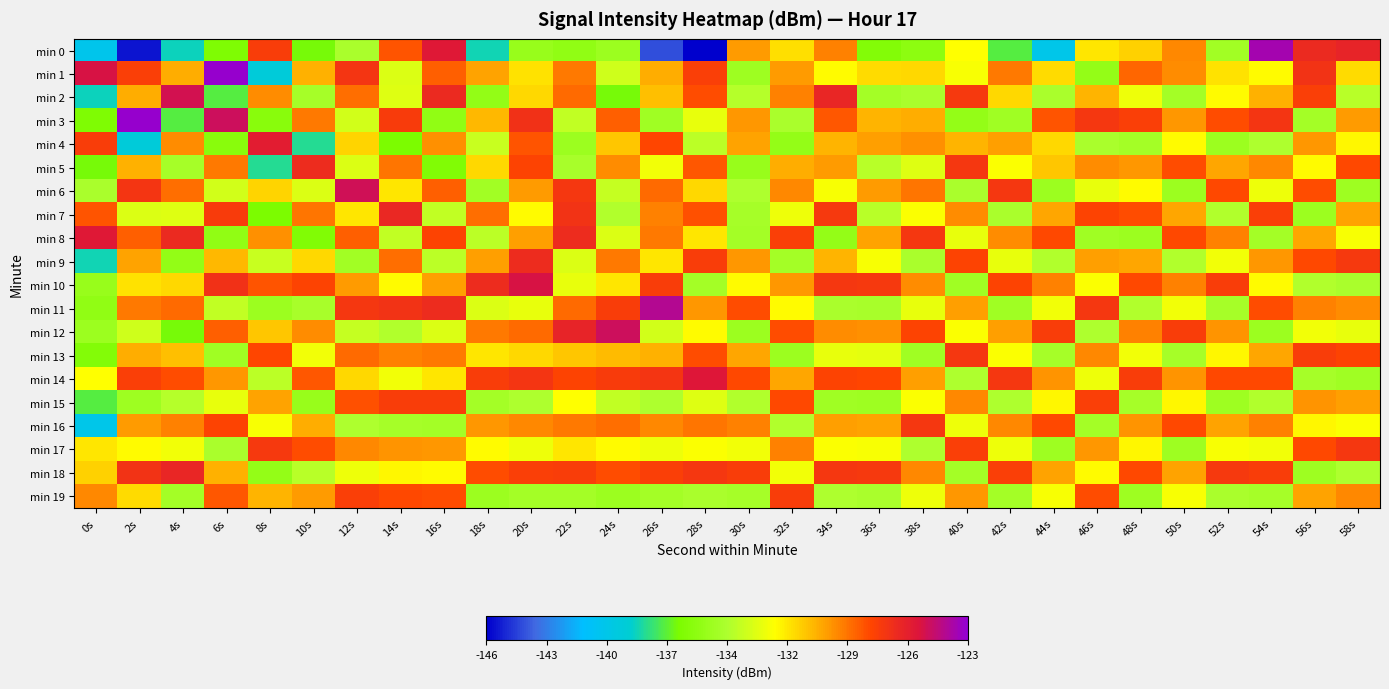

Reading right to left, extract all data points from this chart.

min 0: 58s=-126.1	56s=-126.4	54s=-123.6	52s=-135.0	50s=-129.2	48s=-131.0	46s=-131.6	44s=-140.3	42s=-137.5	40s=-132.2	38s=-136.0	36s=-136.4	34s=-129.1	32s=-131.4	30s=-129.7	28s=-145.9	26s=-144.3	24s=-135.3	22s=-135.8	20s=-135.4	18s=-138.7	16s=-125.6	14s=-128.0	12s=-134.6	10s=-136.9	8s=-127.3	6s=-136.6	4s=-138.8	2s=-145.5	0s=-140.4
min 1: 58s=-131.3	56s=-126.8	54s=-132.1	52s=-131.5	50s=-129.3	48s=-128.4	46s=-135.6	44s=-131.3	42s=-128.9	40s=-132.4	38s=-131.2	36s=-131.3	34s=-132.1	32s=-129.7	30s=-135.2	28s=-127.4	26s=-130.1	24s=-133.6	22s=-128.9	20s=-131.5	18s=-129.9	16s=-128.3	14s=-133.2	12s=-126.9	10s=-130.3	8s=-139.5	6s=-123.2	4s=-130.2	2s=-127.4	0s=-125.2
min 2: 58s=-134.2	56s=-127.4	54s=-130.2	52s=-132.1	50s=-134.9	48s=-132.7	46s=-130.3	44s=-134.6	42s=-131.2	40s=-127.1	38s=-134.6	36s=-134.9	34s=-126.2	32s=-129.1	30s=-134.3	28s=-127.8	26s=-130.6	24s=-136.9	22s=-128.5	20s=-131.2	18s=-135.7	16s=-126.4	14s=-133.1	12s=-128.6	10s=-134.8	8s=-129.3	6s=-137.5	4s=-125.0	2s=-130.2	0s=-138.8
min 3: 58s=-129.7	56s=-134.9	54s=-126.9	52s=-127.8	50s=-129.6	48s=-127.4	46s=-127.0	44s=-128.0	42s=-135.1	40s=-135.6	38s=-130.1	36s=-130.3	34s=-128.1	32s=-134.6	30s=-129.6	28s=-132.8	26s=-135.1	24s=-128.3	22s=-133.9	20s=-126.7	18s=-130.4	16s=-135.8	14s=-127.2	12s=-133.5	10s=-128.9	8s=-136.2	6s=-124.8	4s=-137.5	2s=-123.2	0s=-136.6
min 4: 58s=-132.0	56s=-129.6	54s=-134.5	52s=-135.3	50s=-132.1	48s=-134.9	46s=-134.6	44s=-131.2	42s=-129.8	40s=-130.3	38s=-129.4	36s=-129.8	34s=-130.3	32s=-135.6	30s=-129.9	28s=-134.1	26s=-127.6	24s=-130.8	22s=-135.3	20s=-128.0	18s=-133.7	16s=-129.4	14s=-136.8	12s=-131.1	10s=-138.4	8s=-125.7	6s=-136.2	4s=-129.3	2s=-139.5	0s=-127.3
min 5: 58s=-127.7	56s=-132.1	54s=-129.2	52s=-130.0	50s=-127.8	48s=-129.6	46s=-129.3	44s=-130.8	42s=-132.3	40s=-127.0	38s=-133.1	36s=-134.2	34s=-129.7	32s=-130.1	30s=-135.4	28s=-128.1	26s=-132.6	24s=-129.3	22s=-134.7	20s=-127.5	18s=-131.2	16s=-136.5	14s=-128.8	12s=-133.2	10s=-126.5	8s=-138.4	6s=-128.9	4s=-134.8	2s=-130.3	0s=-136.9
min 6: 58s=-135.2	56s=-127.8	54s=-132.7	52s=-127.7	50s=-135.3	48s=-132.1	46s=-132.8	44s=-135.3	42s=-127.0	40s=-134.6	38s=-128.8	36s=-129.7	34s=-132.4	32s=-129.2	30s=-134.5	28s=-131.2	26s=-128.5	24s=-133.8	22s=-127.0	20s=-129.7	18s=-135.0	16s=-128.3	14s=-131.6	12s=-124.9	10s=-133.2	8s=-131.1	6s=-133.5	4s=-128.6	2s=-126.9	0s=-134.6
min 7: 58s=-129.9	56s=-135.3	54s=-127.4	52s=-134.4	50s=-130.0	48s=-127.8	46s=-127.5	44s=-130.0	42s=-134.6	40s=-129.3	38s=-132.3	36s=-134.2	34s=-127.1	32s=-132.7	30s=-134.8	28s=-127.9	26s=-129.1	24s=-134.4	22s=-126.8	20s=-132.1	18s=-128.6	16s=-133.9	14s=-126.3	12s=-131.6	10s=-128.8	8s=-136.8	6s=-127.2	4s=-133.1	2s=-133.2	0s=-128.0
min 8: 58s=-132.4	56s=-130.0	54s=-134.9	52s=-129.1	50s=-127.7	48s=-135.3	46s=-135.1	44s=-127.7	42s=-129.3	40s=-132.8	38s=-127.0	36s=-129.9	34s=-135.6	32s=-127.4	30s=-134.9	28s=-131.6	26s=-128.9	24s=-133.2	22s=-126.5	20s=-129.8	18s=-134.1	16s=-127.5	14s=-133.9	12s=-128.3	10s=-136.5	8s=-129.4	6s=-135.8	4s=-126.4	2s=-128.3	0s=-125.6
min 9: 58s=-127.1	56s=-127.7	54s=-129.6	52s=-132.6	50s=-134.4	48s=-130.0	46s=-129.8	44s=-134.4	42s=-132.8	40s=-127.5	38s=-134.6	36s=-132.4	34s=-130.3	32s=-134.9	30s=-129.6	28s=-127.3	26s=-131.6	24s=-128.9	22s=-133.2	20s=-126.5	18s=-129.8	16s=-134.1	14s=-128.6	12s=-135.0	10s=-131.2	8s=-133.7	6s=-130.4	4s=-135.7	2s=-129.9	0s=-138.7
min 10: 58s=-134.6	56s=-134.4	54s=-132.1	52s=-127.3	50s=-129.1	48s=-127.7	46s=-132.3	44s=-129.1	42s=-127.5	40s=-135.1	38s=-129.3	36s=-127.1	34s=-127.0	32s=-129.6	30s=-132.1	28s=-134.9	26s=-127.3	24s=-131.6	22s=-132.8	20s=-125.2	18s=-126.5	16s=-129.8	14s=-132.1	12s=-129.7	10s=-127.5	8s=-128.0	6s=-126.7	4s=-131.2	2s=-131.5	0s=-135.4
min 11: 58s=-129.3	56s=-129.1	54s=-127.8	52s=-134.8	50s=-132.6	48s=-134.4	46s=-127.0	44s=-132.6	42s=-135.1	40s=-129.8	38s=-132.8	36s=-134.7	34s=-134.6	32s=-132.1	30s=-127.8	28s=-129.6	26s=-124.0	24s=-127.3	22s=-128.5	20s=-132.8	18s=-133.2	16s=-126.5	14s=-126.8	12s=-127.0	10s=-134.7	8s=-135.3	6s=-133.9	4s=-128.5	2s=-128.9	0s=-135.8
min 12: 58s=-132.8	56s=-132.6	54s=-135.3	52s=-129.5	50s=-127.3	48s=-129.1	46s=-134.5	44s=-127.3	42s=-129.8	40s=-132.3	38s=-127.5	36s=-129.4	34s=-129.3	32s=-127.8	30s=-135.3	28s=-132.1	26s=-133.5	24s=-124.8	22s=-126.1	20s=-128.5	18s=-128.9	16s=-133.2	14s=-134.4	12s=-133.8	10s=-129.3	8s=-130.8	6s=-128.3	4s=-136.9	2s=-133.6	0s=-135.3
min 13: 58s=-127.5	56s=-127.3	54s=-130.0	52s=-132.0	50s=-134.8	48s=-132.6	46s=-129.2	44s=-134.8	42s=-132.3	40s=-127.0	38s=-135.1	36s=-132.9	34s=-132.8	32s=-135.3	30s=-130.0	28s=-127.8	26s=-130.2	24s=-130.5	22s=-130.8	20s=-131.2	18s=-131.6	16s=-128.9	14s=-129.1	12s=-128.5	10s=-132.6	8s=-127.6	6s=-135.1	4s=-130.6	2s=-130.1	0s=-136.4
min 14: 58s=-135.1	56s=-134.8	54s=-127.7	52s=-127.7	50s=-129.5	48s=-127.3	46s=-132.7	44s=-129.5	42s=-127.0	40s=-134.5	38s=-129.8	36s=-127.6	34s=-127.5	32s=-130.0	30s=-127.7	28s=-125.5	26s=-126.9	24s=-127.2	22s=-127.5	20s=-126.9	18s=-127.3	16s=-131.6	14s=-132.6	12s=-131.2	10s=-128.1	8s=-134.1	6s=-129.6	4s=-127.8	2s=-127.4	0s=-132.2
min 15: 58s=-129.8	56s=-129.5	54s=-134.4	52s=-135.2	50s=-132.0	48s=-134.8	46s=-127.4	44s=-132.0	42s=-134.5	40s=-129.2	38s=-132.3	36s=-135.2	34s=-135.1	32s=-127.7	30s=-134.4	28s=-133.1	26s=-134.5	24s=-133.9	22s=-132.2	20s=-134.5	18s=-134.9	16s=-127.3	14s=-127.3	12s=-127.9	10s=-135.4	8s=-129.9	6s=-132.8	4s=-134.3	2s=-135.2	0s=-137.5
min 16: 58s=-132.3	56s=-132.0	54s=-129.1	52s=-129.9	50s=-127.7	48s=-129.5	46s=-134.9	44s=-127.7	42s=-129.2	40s=-132.7	38s=-127.0	36s=-129.9	34s=-129.8	32s=-134.4	30s=-129.1	28s=-128.8	26s=-129.2	24s=-128.6	22s=-128.9	20s=-129.2	18s=-129.6	16s=-134.9	14s=-134.8	12s=-134.5	10s=-130.1	8s=-132.4	6s=-127.5	4s=-129.1	2s=-129.7	0s=-140.3
min 17: 58s=-127.0	56s=-127.7	54s=-132.6	52s=-132.4	50s=-135.2	48s=-132.0	46s=-129.6	44s=-135.2	42s=-132.7	40s=-127.4	38s=-134.5	36s=-132.4	34s=-132.3	32s=-129.1	30s=-132.6	28s=-132.3	26s=-132.7	24s=-132.1	22s=-131.6	20s=-132.7	18s=-132.1	16s=-129.6	14s=-129.5	12s=-129.2	10s=-127.8	8s=-127.1	6s=-134.6	4s=-132.6	2s=-132.1	0s=-131.6
min 18: 58s=-134.5	56s=-135.2	54s=-127.3	52s=-127.1	50s=-129.9	48s=-127.7	46s=-132.1	44s=-129.9	42s=-127.4	40s=-134.9	38s=-129.2	36s=-127.1	34s=-127.0	32s=-132.6	30s=-127.3	28s=-127.0	26s=-127.4	24s=-127.8	22s=-127.3	20s=-127.4	18s=-127.8	16s=-132.1	14s=-132.0	12s=-132.7	10s=-134.2	8s=-135.6	6s=-130.2	4s=-126.2	2s=-126.8	0s=-131.0
min 19: 58s=-129.2	56s=-129.9	54s=-134.8	52s=-134.6	50s=-132.4	48s=-135.2	46s=-127.8	44s=-132.4	42s=-134.9	40s=-129.6	38s=-132.7	36s=-134.6	34s=-134.5	32s=-127.3	30s=-134.8	28s=-134.6	26s=-134.9	24s=-135.3	22s=-134.9	20s=-134.9	18s=-135.3	16s=-127.8	14s=-127.7	12s=-127.4	10s=-129.7	8s=-130.3	6s=-128.1	4s=-134.9	2s=-131.3	0s=-129.2